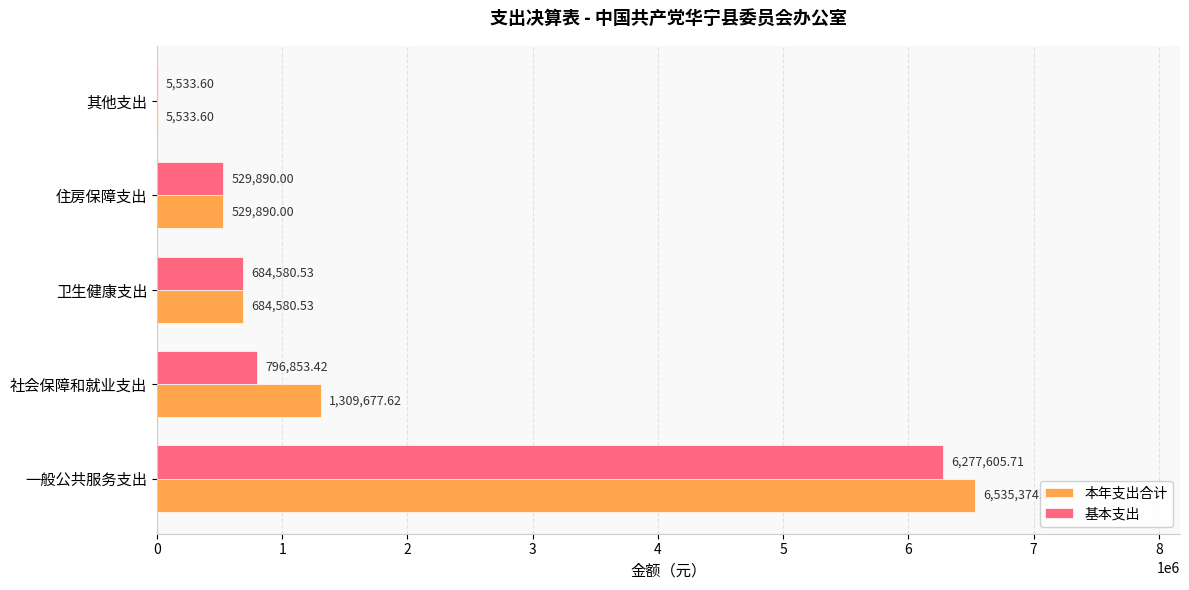

Is the value of 基本支出 at 一般公共服务支出 greater than the value of 本年支出合计 at 其他支出?

Yes